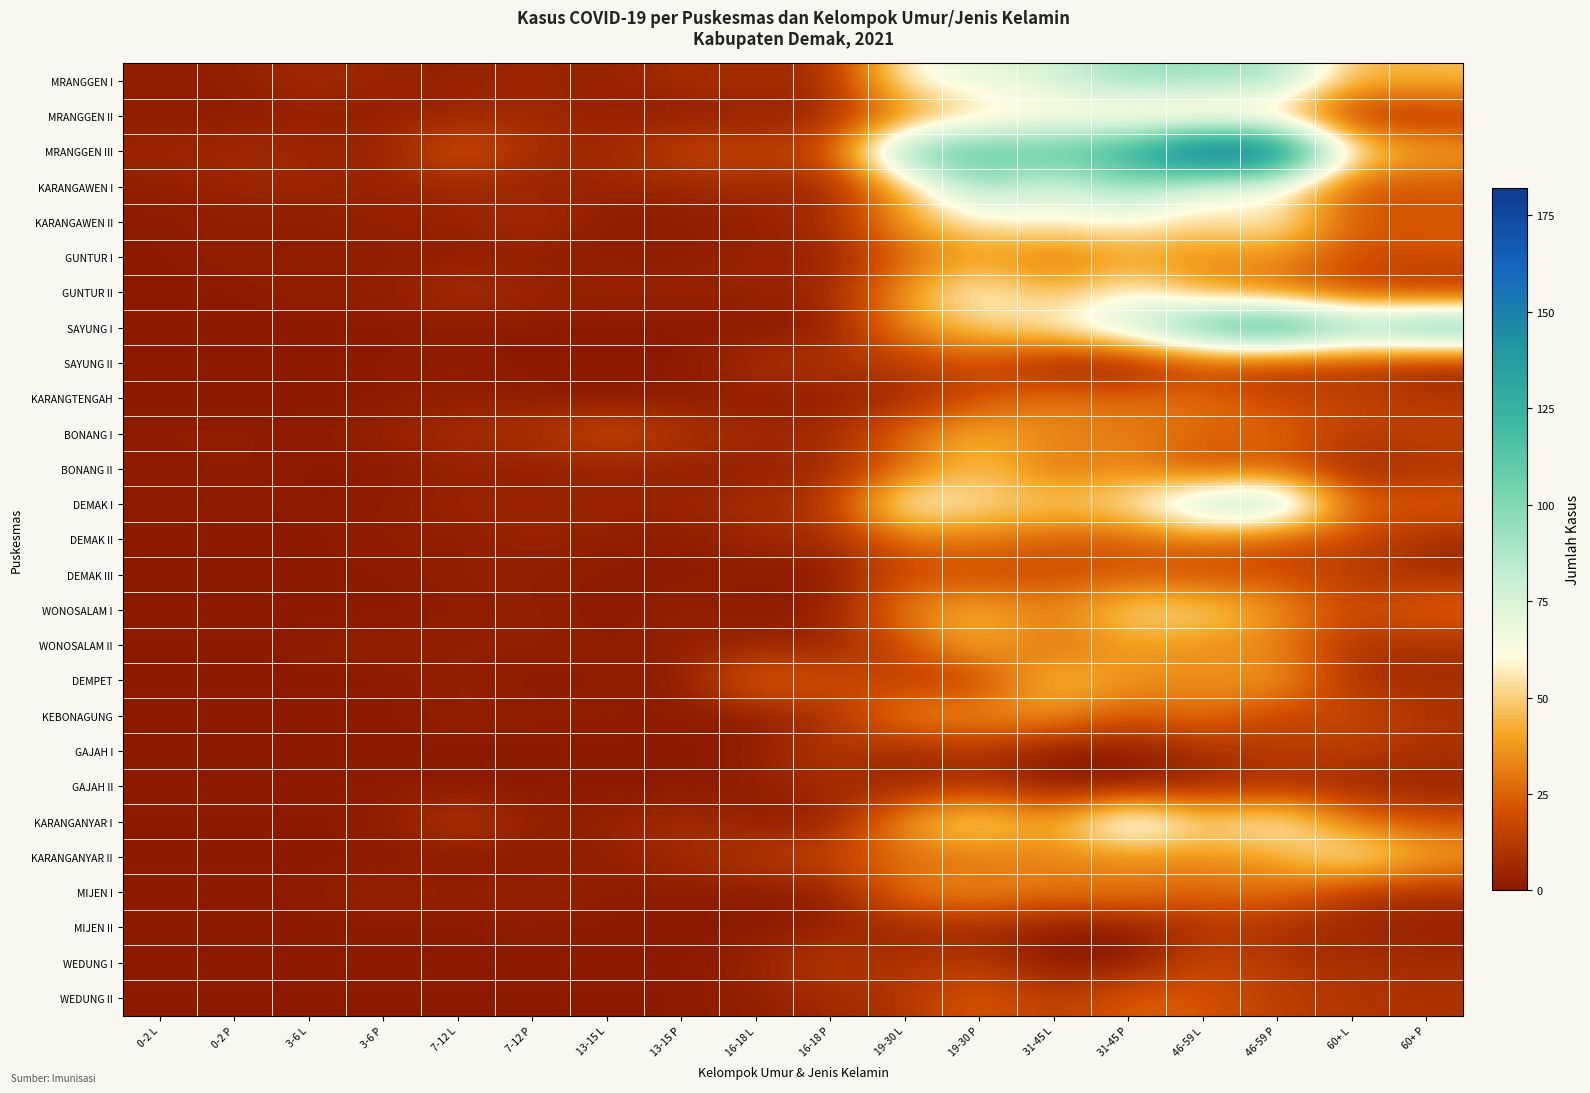

At which category is the sum across all series the highest?

46-59 L